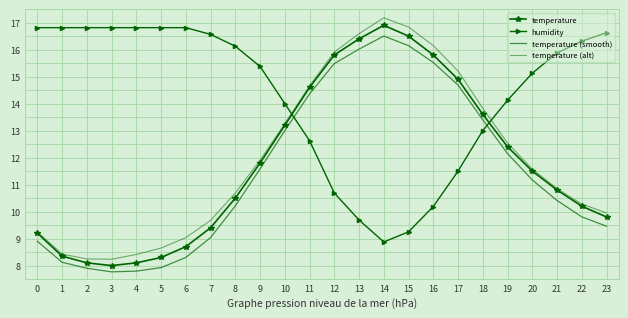

At which label is temperature closest to 12?

9